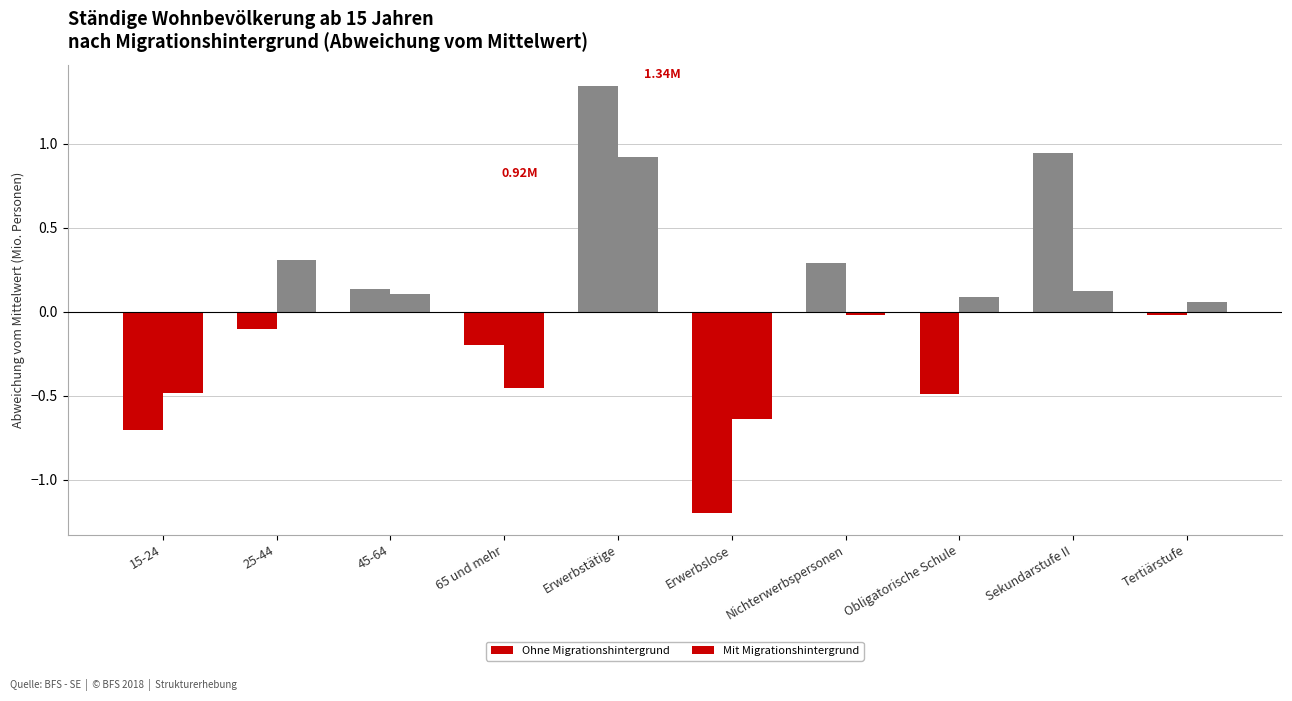

What value does the Mit Migrationshintergrund series have at Erwerbstätige?

0.9